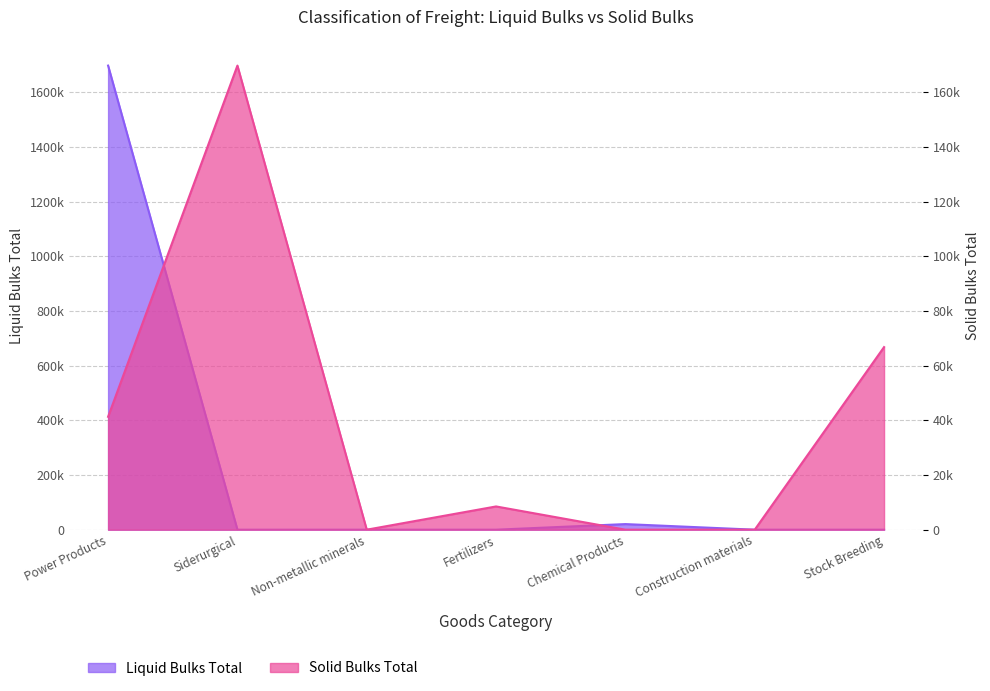

In Solid Bulks Total, how many points are lower than both neighbors (excluding endpoints)?

1